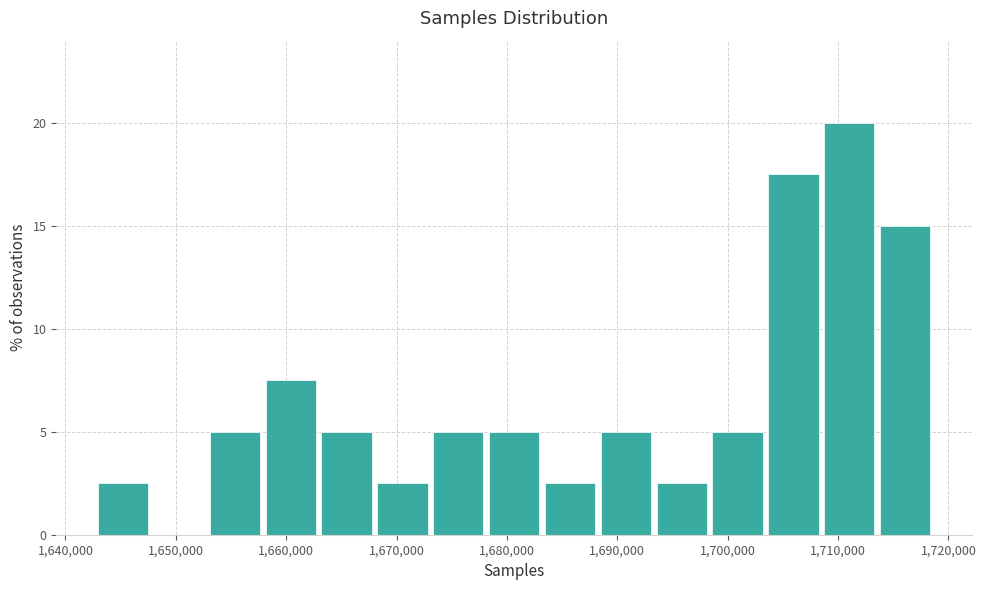

Reading left to right, transcribe this chart: for each bar, give the range it covers on the x-axis and its height. Neither the bar edges nor the heights are printed on the chart, so give them approximately, as read against the axes.

1643000 to 1648000: 2.5
1648000 to 1653000: 0
1653000 to 1658000: 5.0
1658000 to 1663000: 7.5
1663000 to 1668000: 5.0
1668000 to 1673000: 2.5
1673000 to 1678000: 5.0
1678000 to 1683000: 5.0
1683000 to 1688000: 2.5
1688000 to 1693000: 5.0
1693000 to 1698000: 2.5
1698000 to 1703000: 5.0
1703000 to 1708000: 17.5
1708000 to 1714000: 20.0
1714000 to 1719000: 15.0